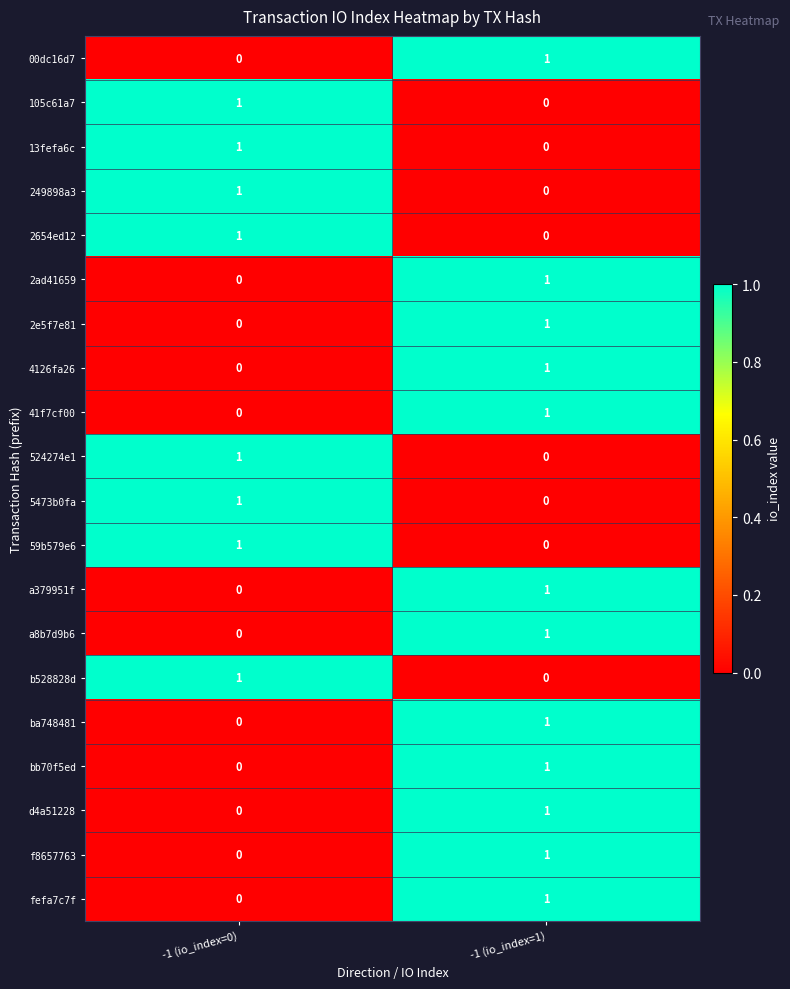

List the labels in order of f8657763 value, smallest first.

-1 (io_index=0), -1 (io_index=1)